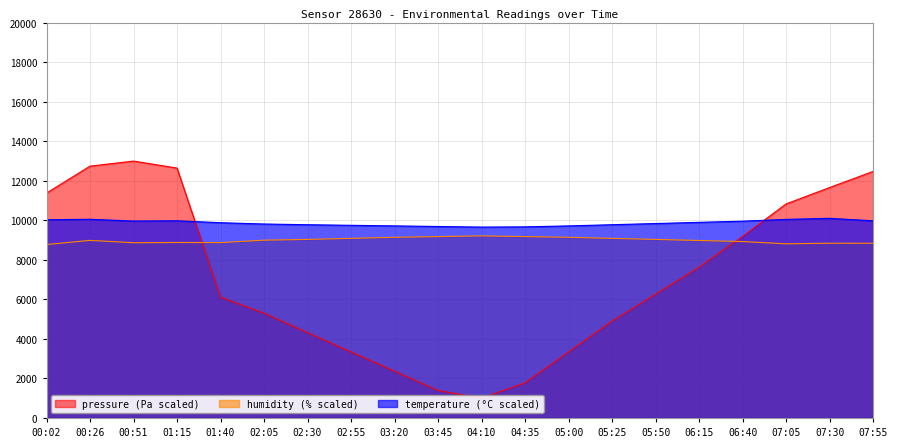

Reading left to right, what are all the values shown in this chart?

pressure: 11380.1	12744.6	13000.0	12647.2	6111.1	5300.2	4313.8	3339.2	2364.5	1389.9	1000.0	1779.7	3339.2	4898.6	6263.2	7627.7	9187.1	10832.4	11660.8	12477.6
humidity: 8778.6	8987.4	8868.6	8881.2	8875.8	8998.2	9036.0	9090.0	9144.0	9180.0	9216.0	9180.0	9144.0	9090.0	9036.0	8982.0	8928.0	8814.6	8845.2	8841.6
temperature: 10032.0	10056.0	9966.0	9978.0	9882.0	9816.0	9780.0	9750.0	9720.0	9690.0	9660.0	9672.0	9720.0	9780.0	9840.0	9900.0	9960.0	10050.0	10104.0	9978.0